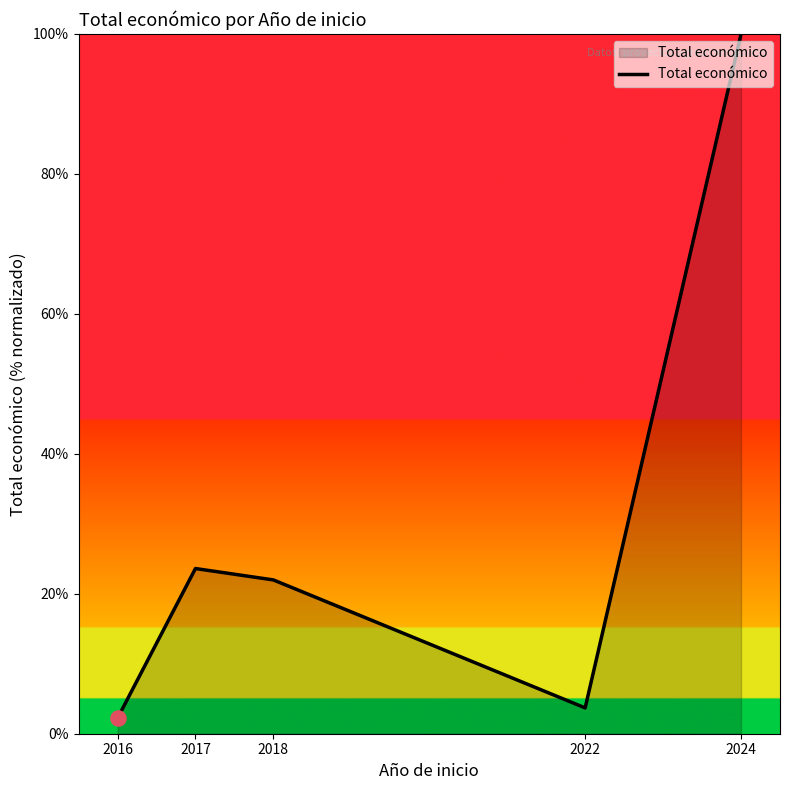

What is the change in value from 2018 to 2024?

+78.0